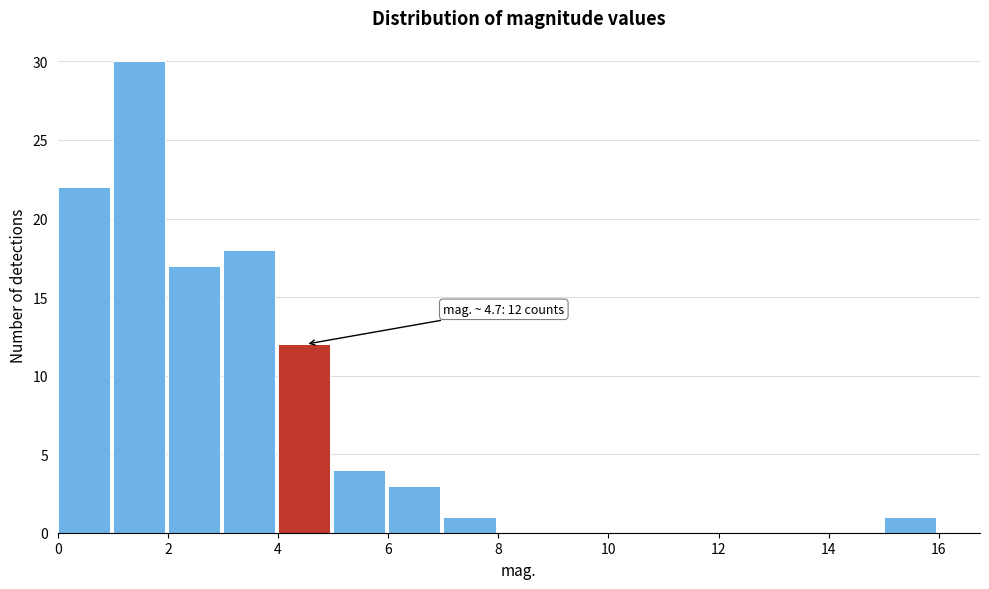

Over which range of the x-axis is the bar tallest?

1 to 2